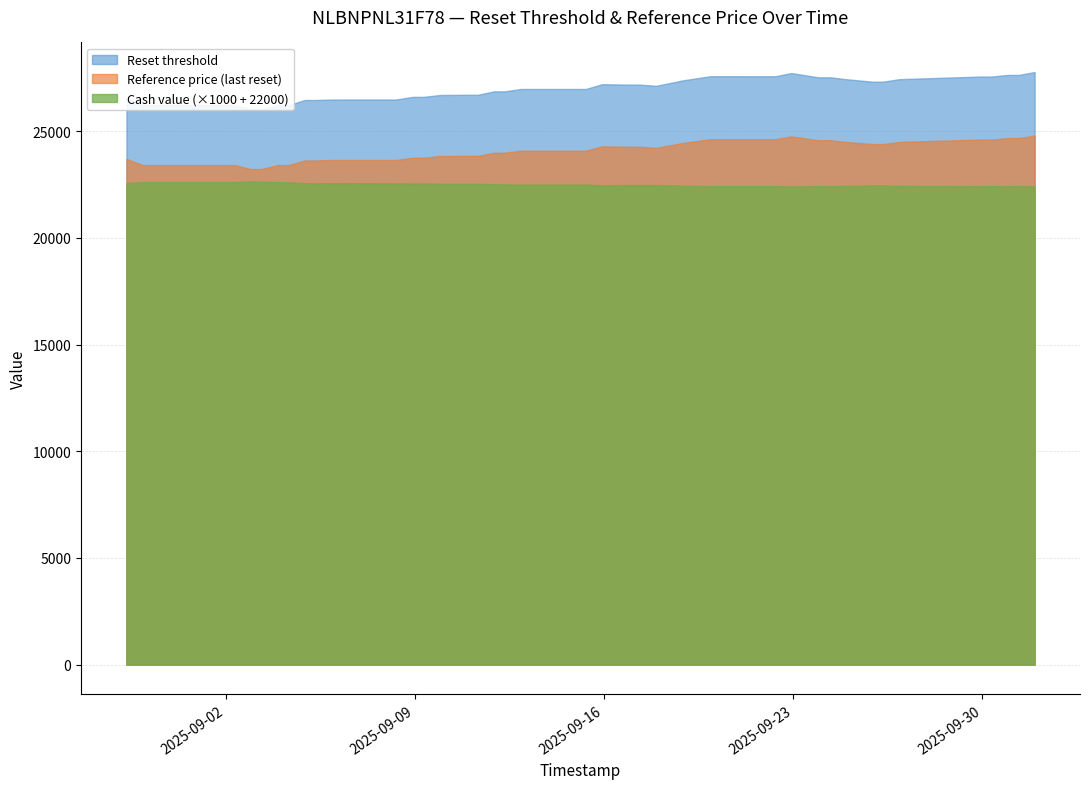

Which series has the largest range (max minus min)?

Reset threshold